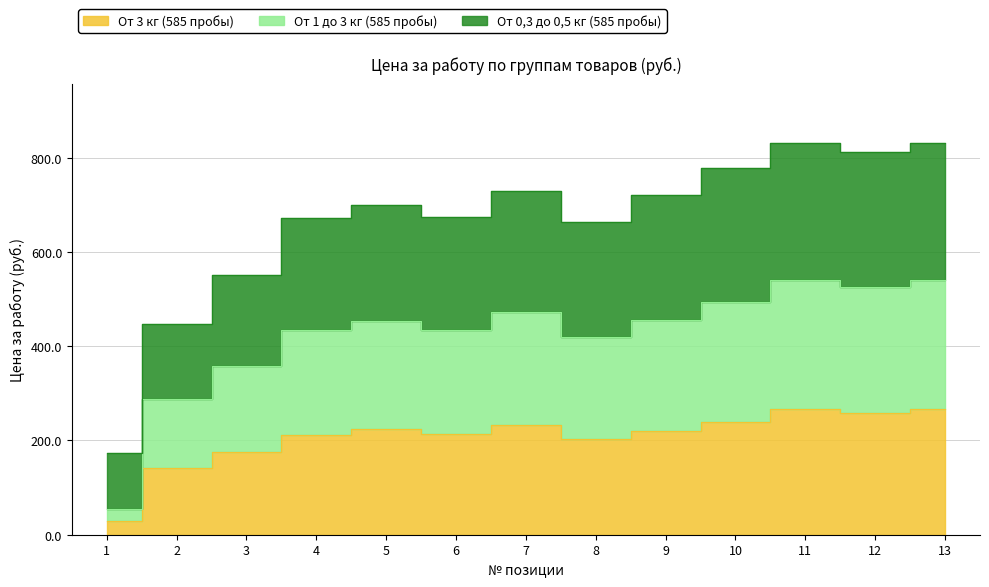

True or false: От 1 до 3 кг (585 пробы) and От 0,3 до 0,5 кг (585 пробы) cross at least once.

False